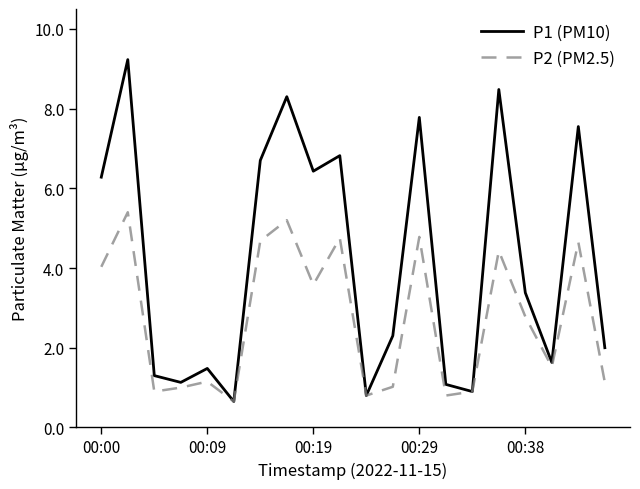

Rank the series by their average value, from lowest to highest.

P2 (PM2.5), P1 (PM10)